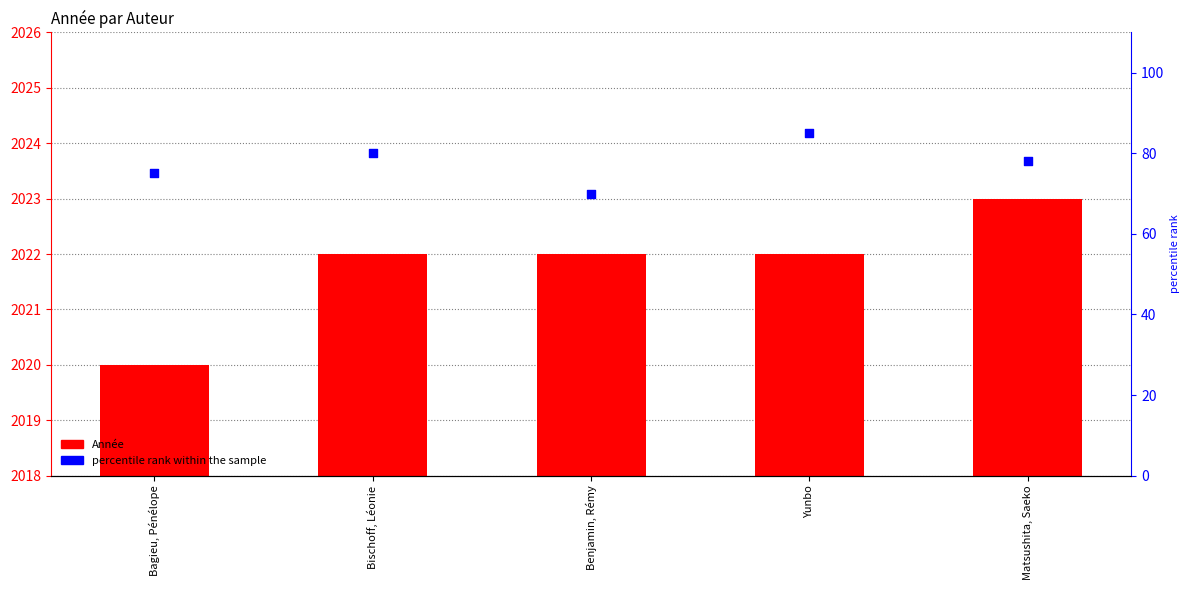

At how many categories does at least one series exceed 1328?

5